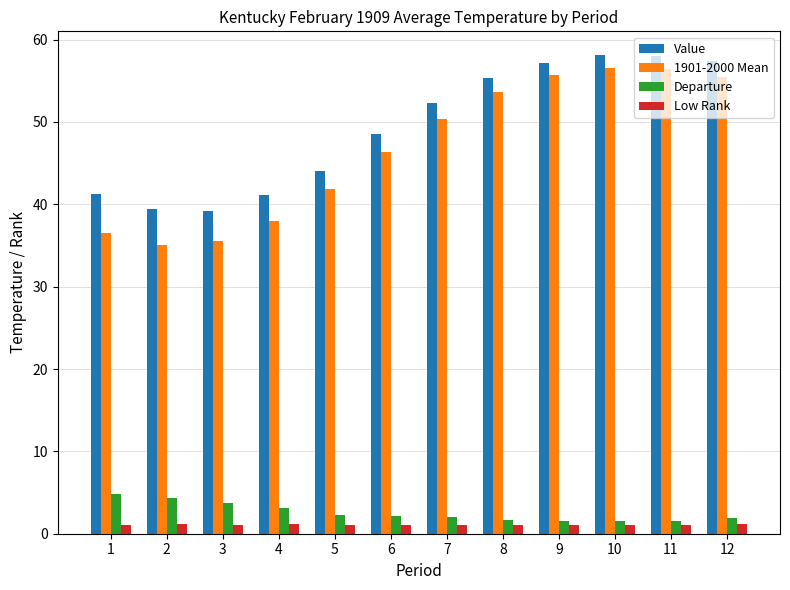

Count the number of data series in this chart.

4